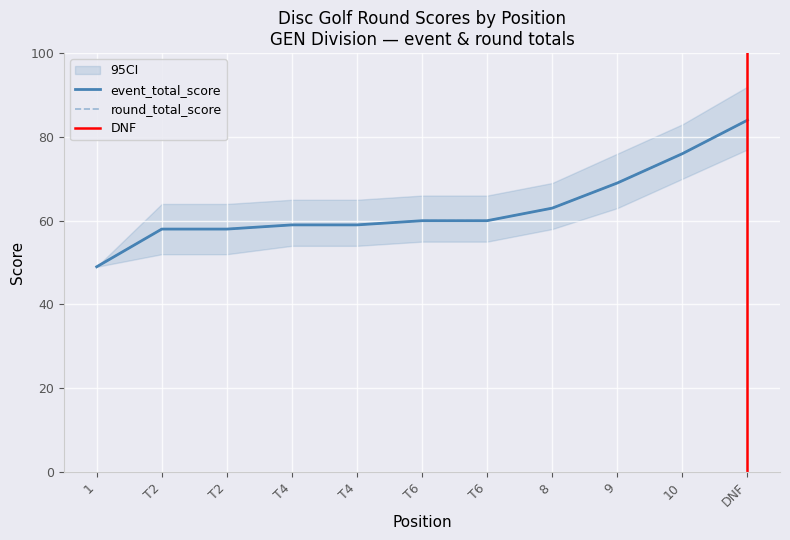

True or false: round_relative_score and ci_upper cross at least once.

False